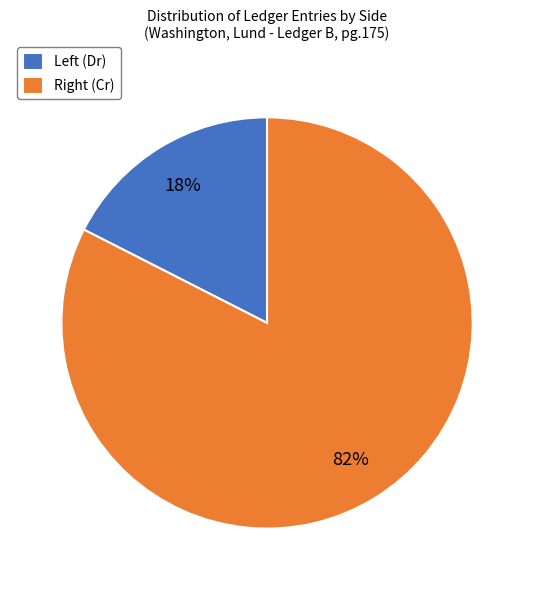

How many segments does this pie chart have?

2